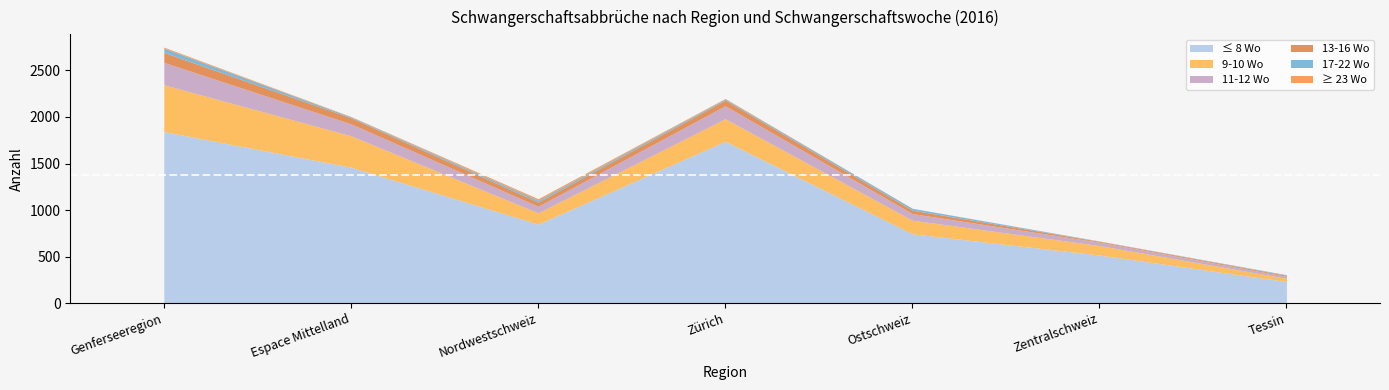

How many lines are shown in the chart?

6